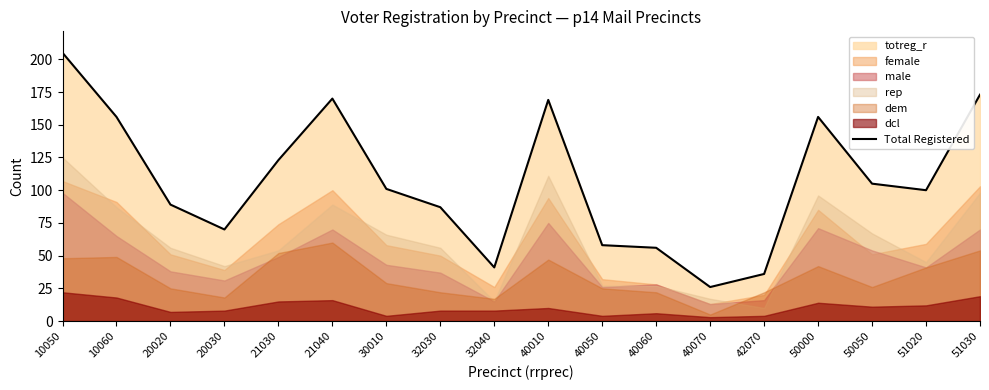

How many interior local valleys (lower than both neighbors) does the data have?

4